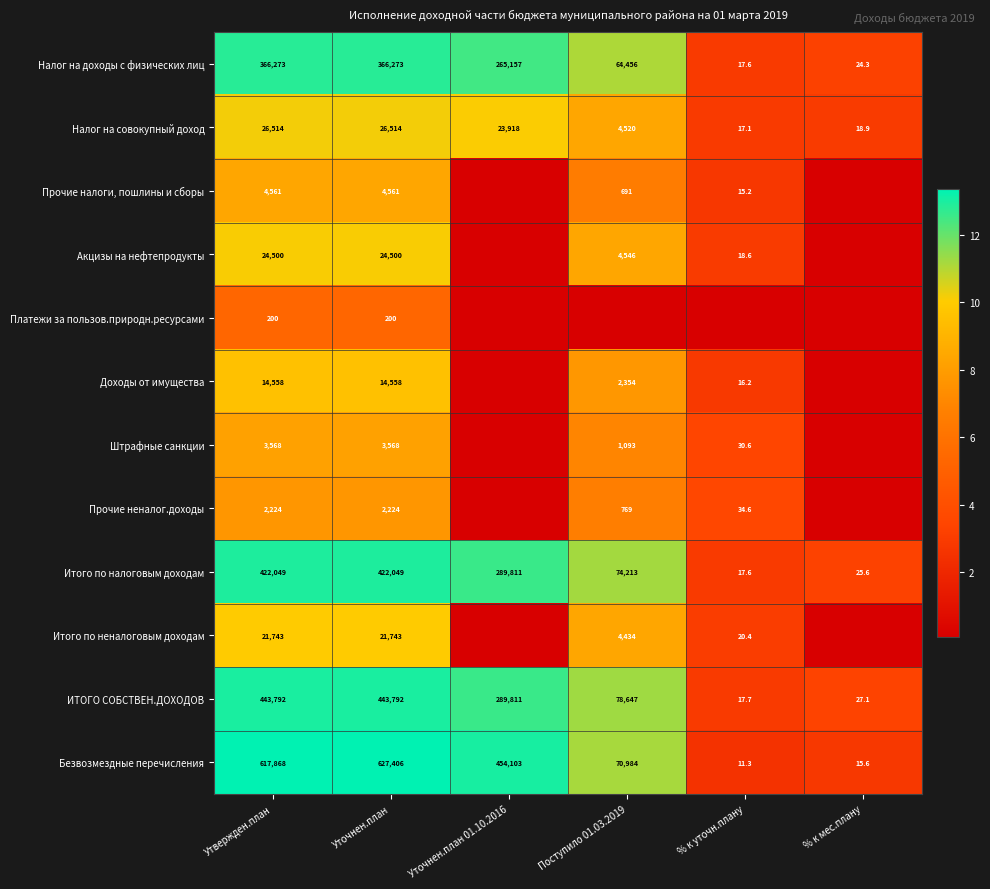

Between Уточнен.план and Утвержден.план, which is larger?

Уточнен.план